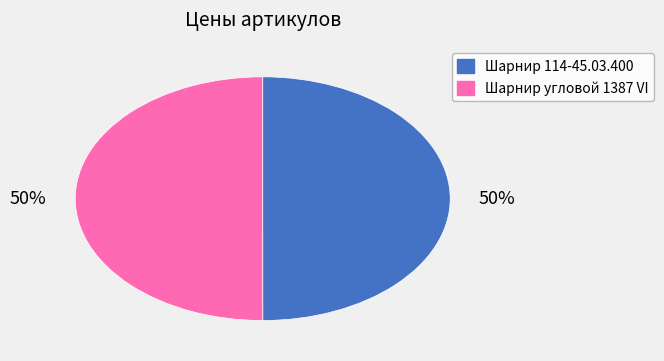

How many slices are in this pie chart?

2